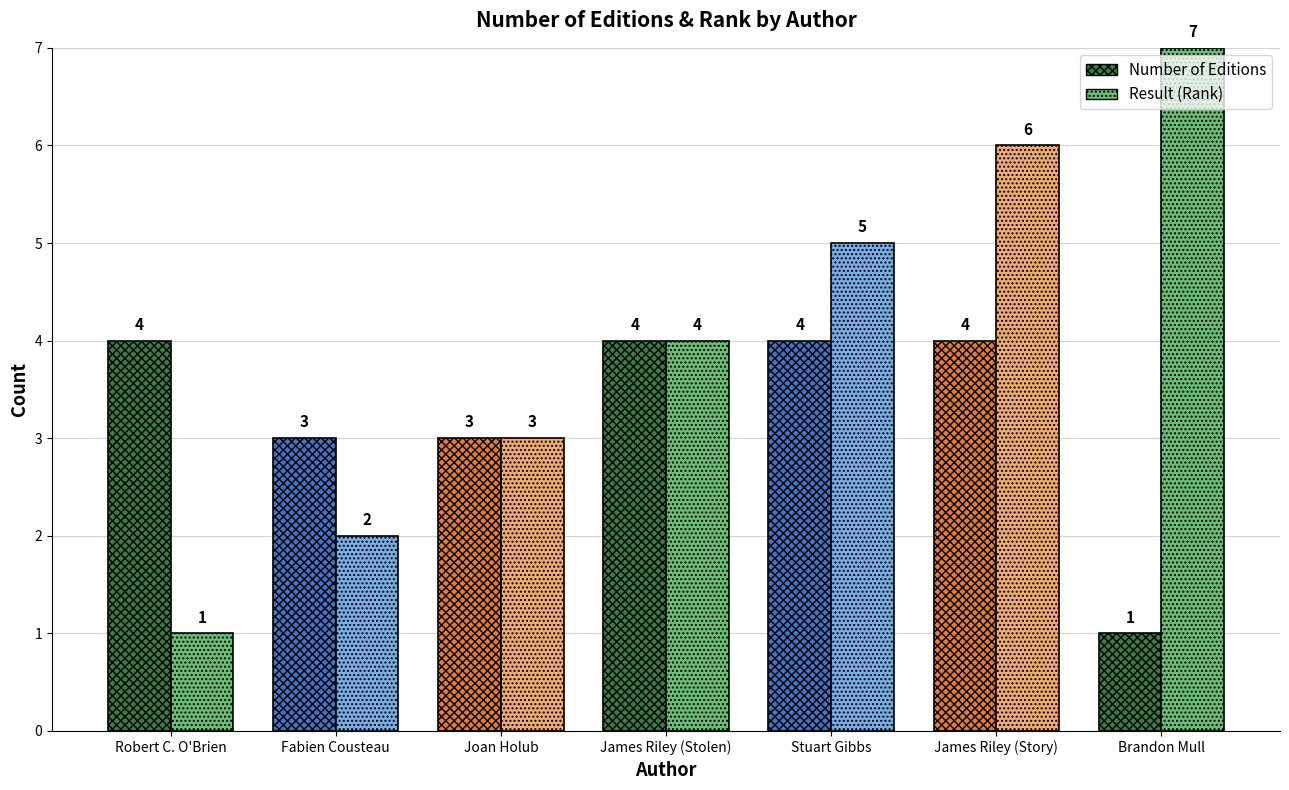

At which category is the sum across all series the highest?

James Riley (Story)